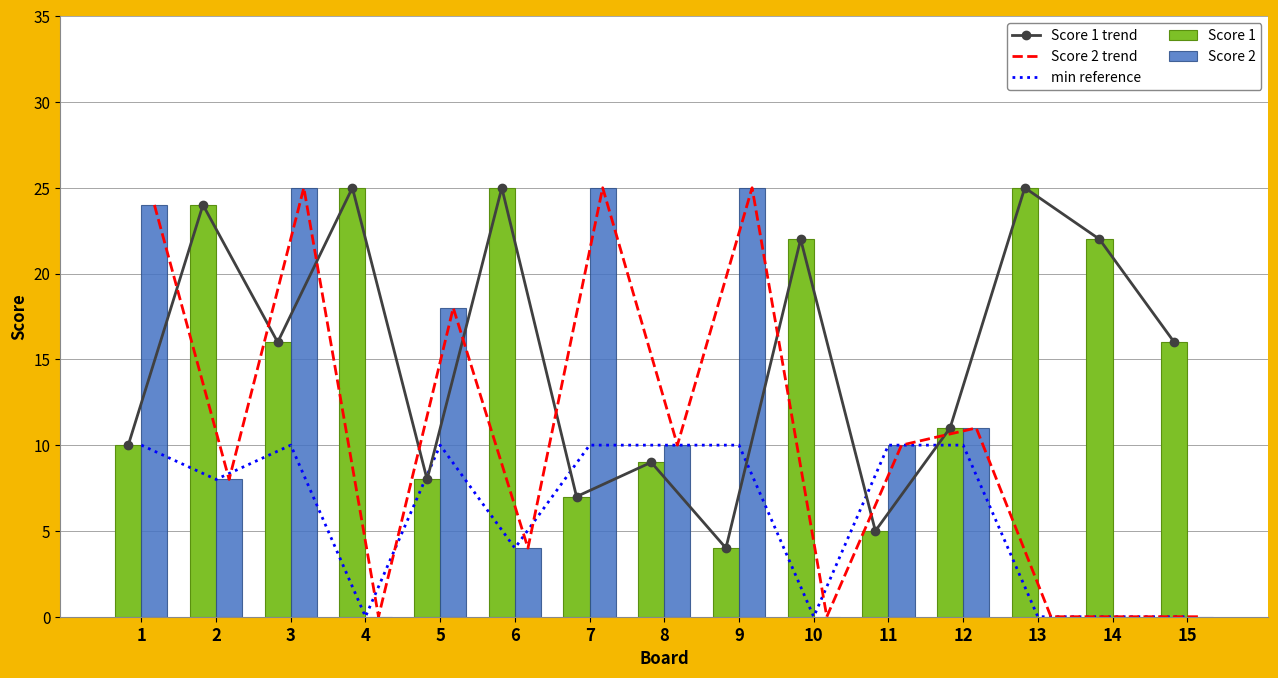

At which label does min reference reach its minimum?

4